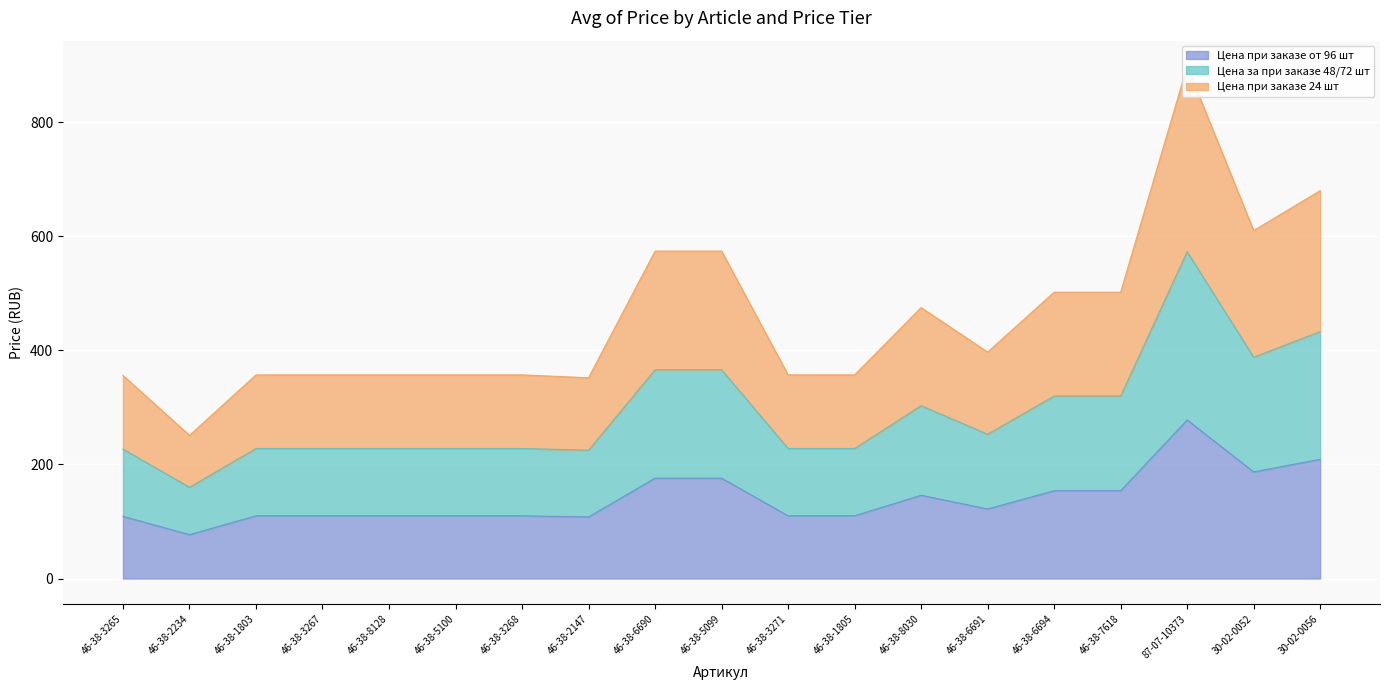

What position from the left is 46-38-5099?

10